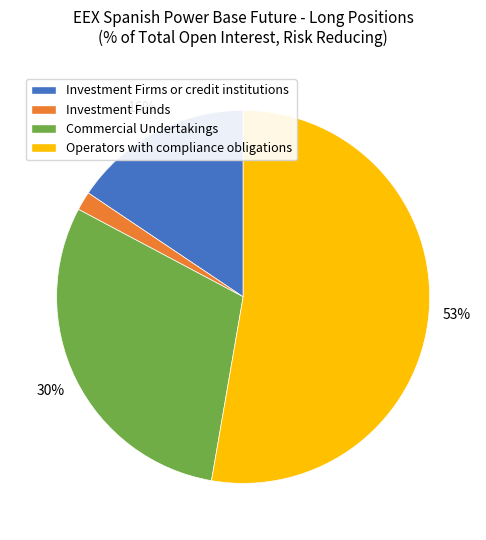

Approximately how many times larger is the value at Commercial Undertakings compared to Investment Firms or credit institutions?

1.9